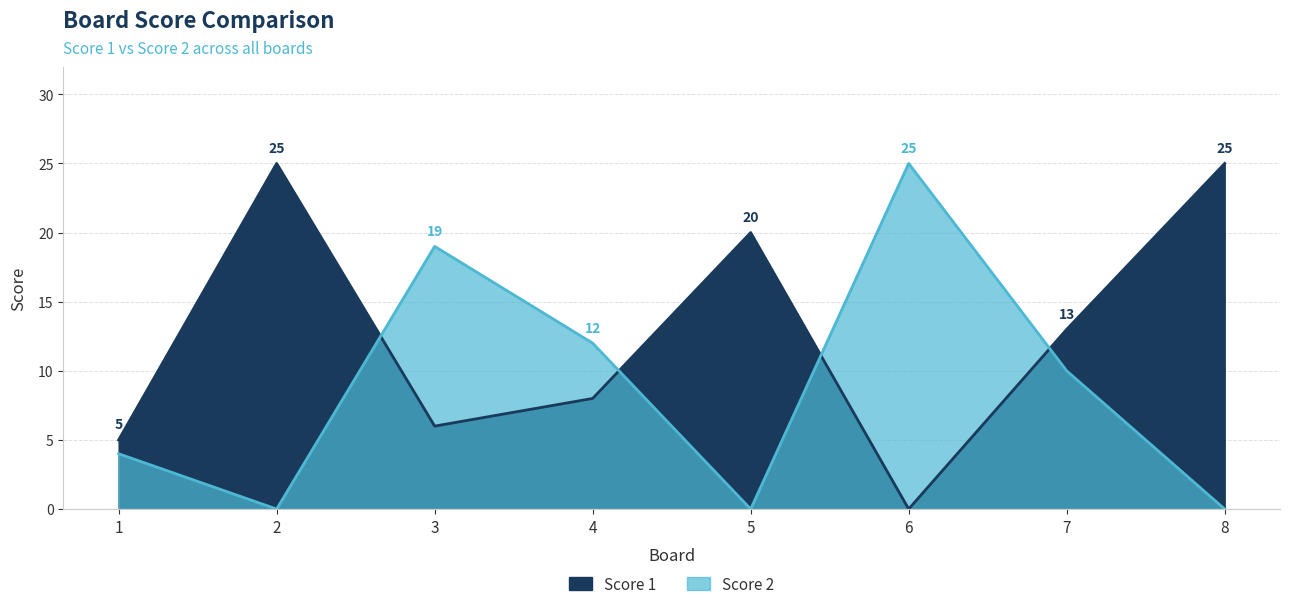

Where is Score 1 nearest to the value 12?

7